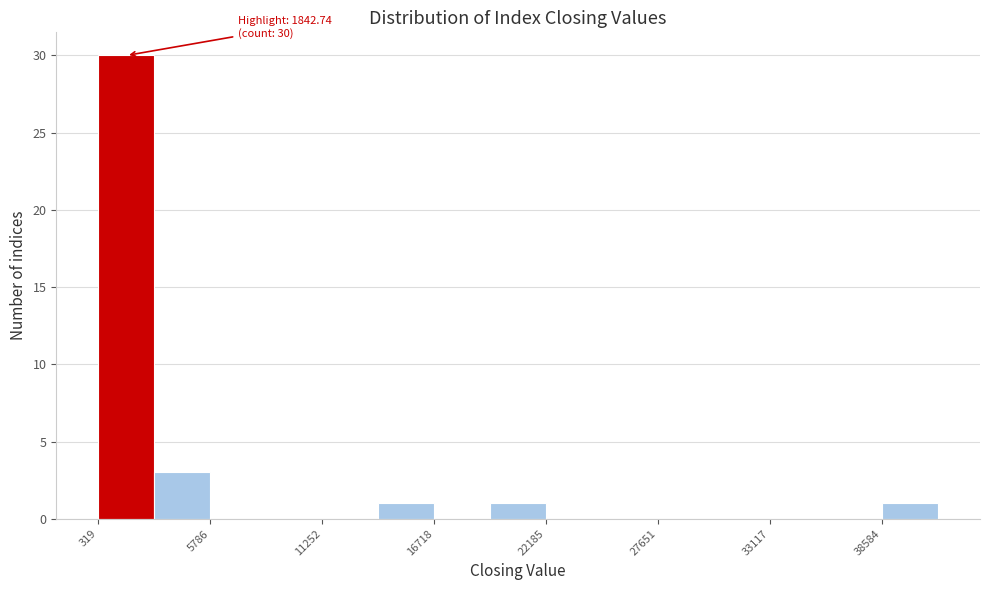

Read against the x-axis, roughly where is the centre of the tallest bar?

2000